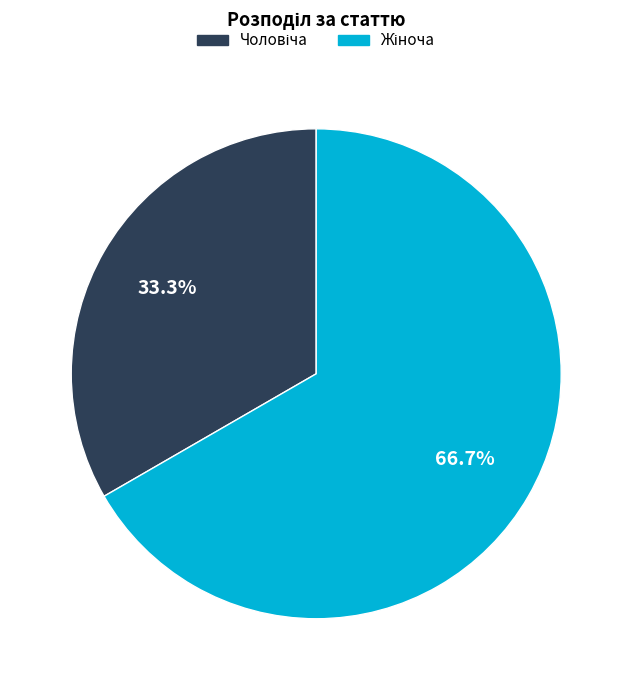

Rank the categories by value from lowest to highest.

Чоловіча, Жіноча